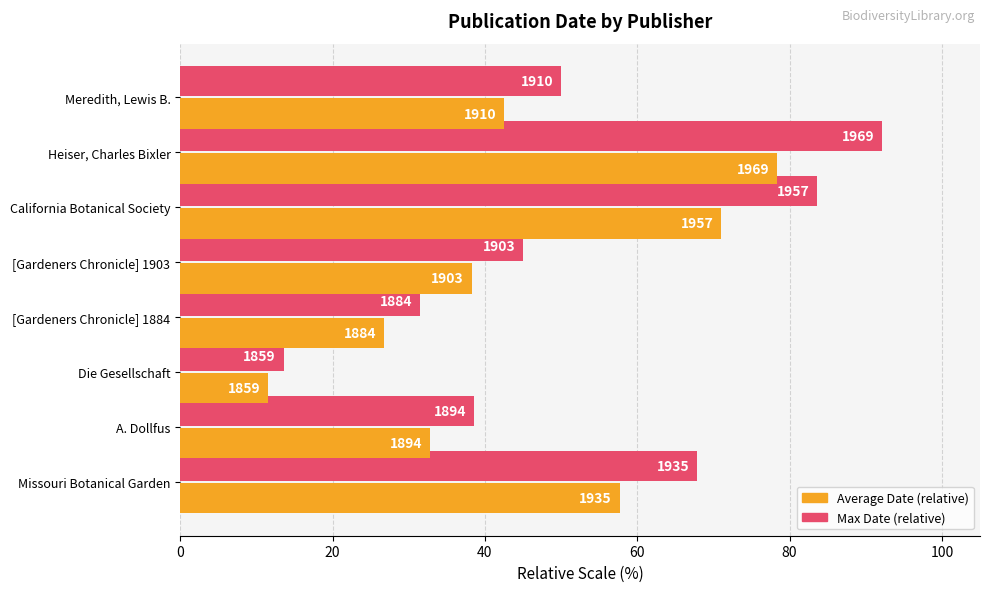

Reading right to left, extract all data points from this chart.

Max (relative scale): 50.0	92.1	83.6	45.0	31.4	13.6	38.6	67.9
Avg (relative scale): 42.5	78.3	71.0	38.2	26.7	11.5	32.8	57.7